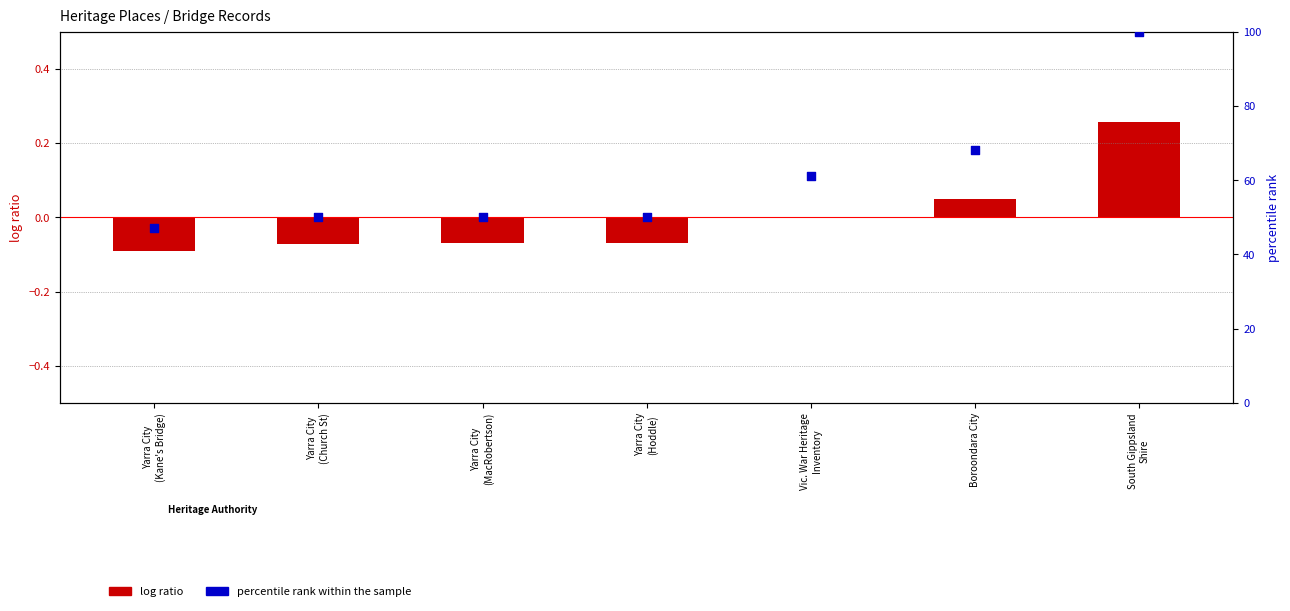

What is the total value across all series at Boroondara City?

68.0